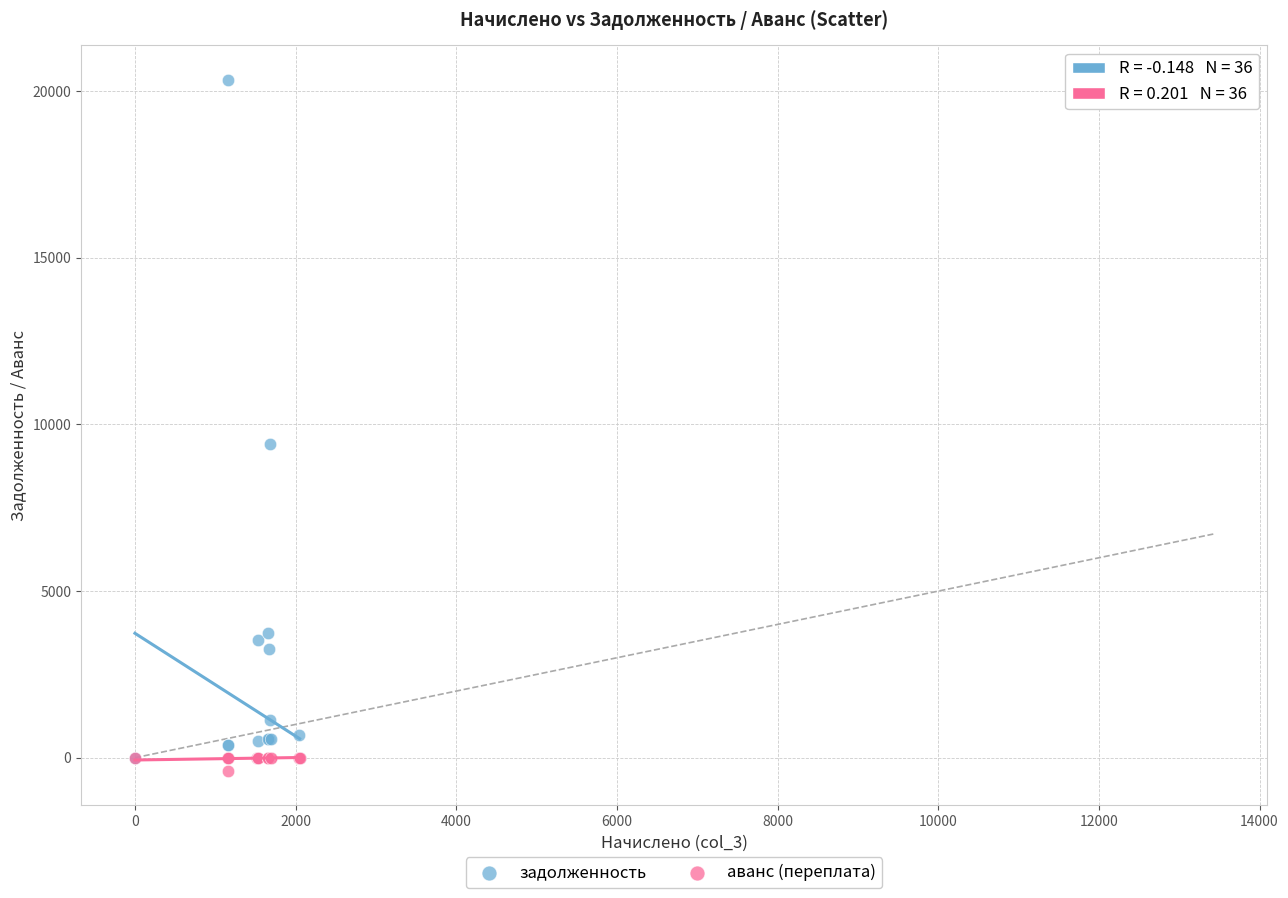

Across all series, what Y value is closest to 9976?

9416.1